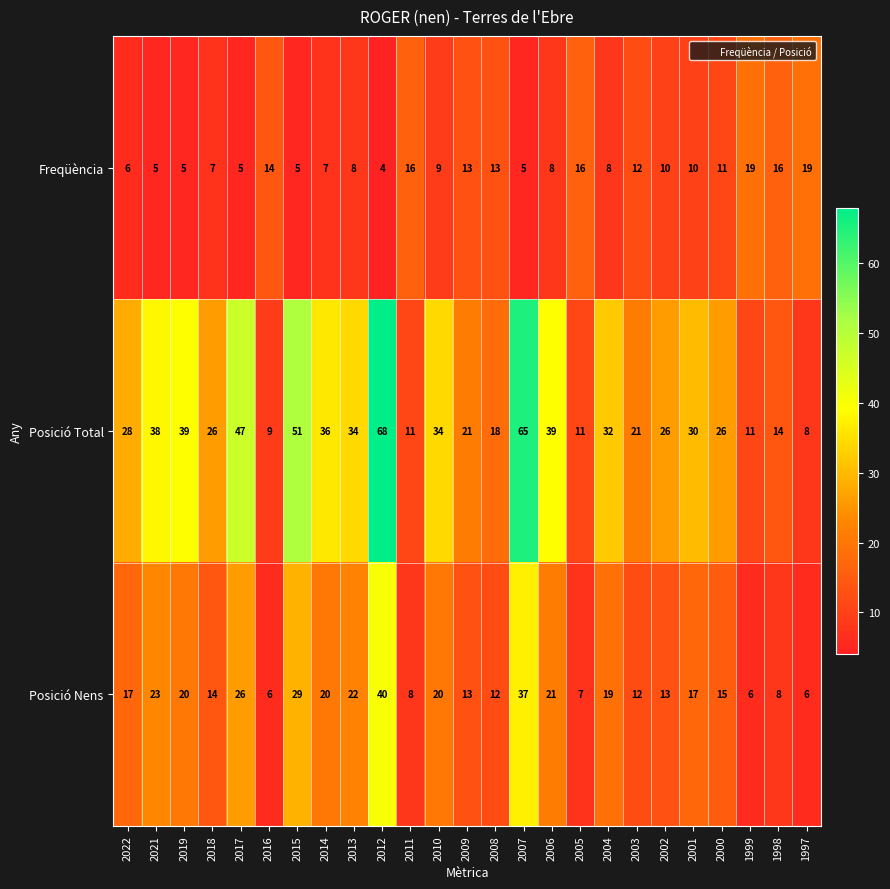

Count the number of categories in the chart.

25